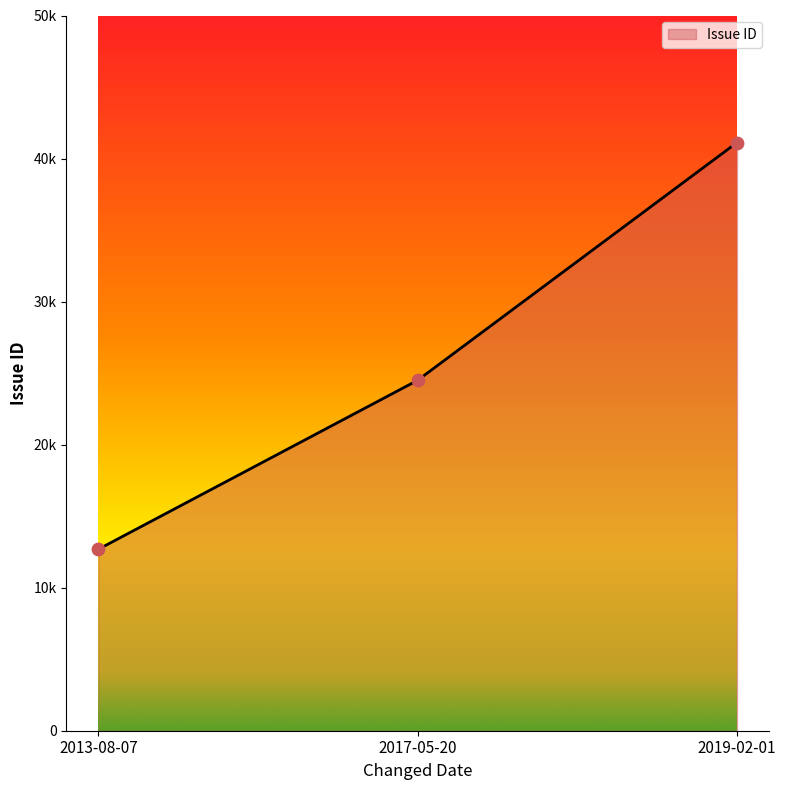

What is the change in value from 2017-05-20 to 2019-02-01?

+16618